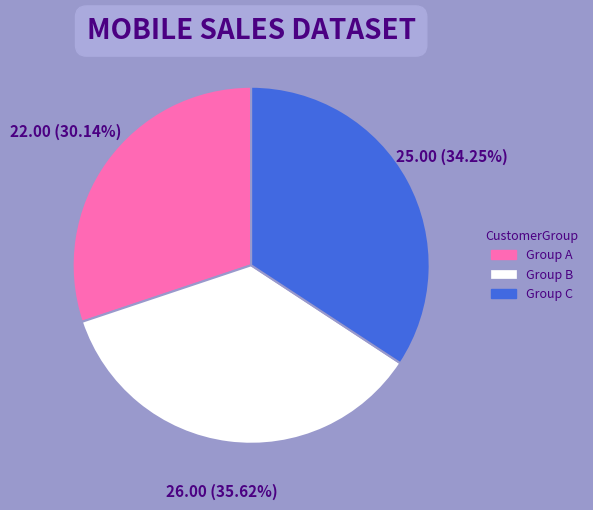

Is there a majority slice in this chart?

No